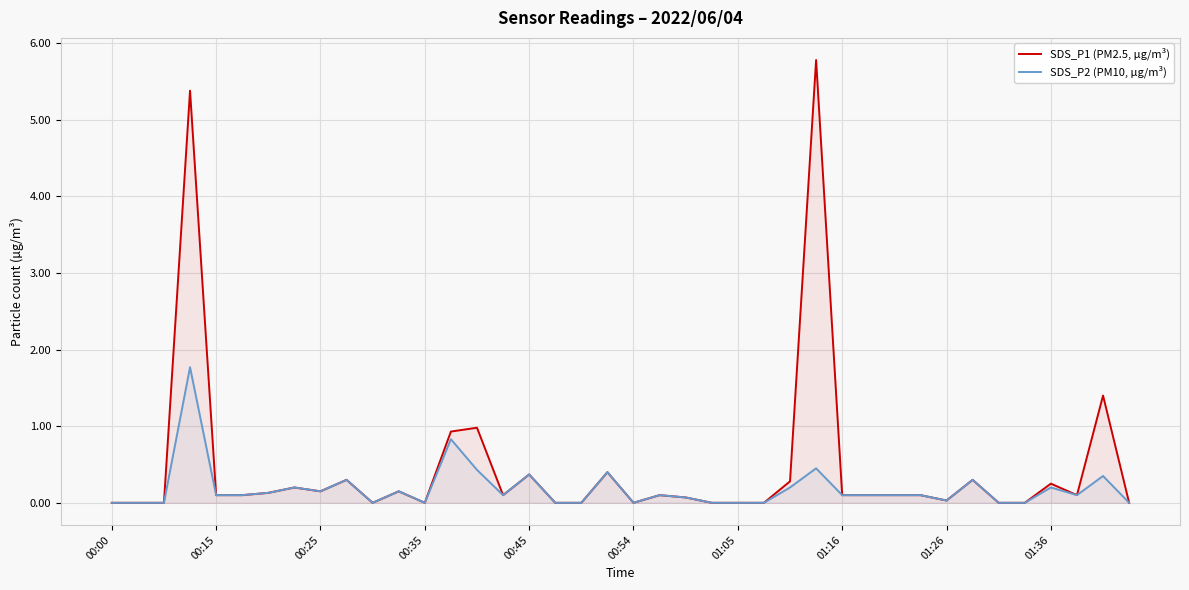

List the series in order of their overall mean, lowest first.

SDS_P2 (PM10, µg/m³), SDS_P1 (PM2.5, µg/m³)